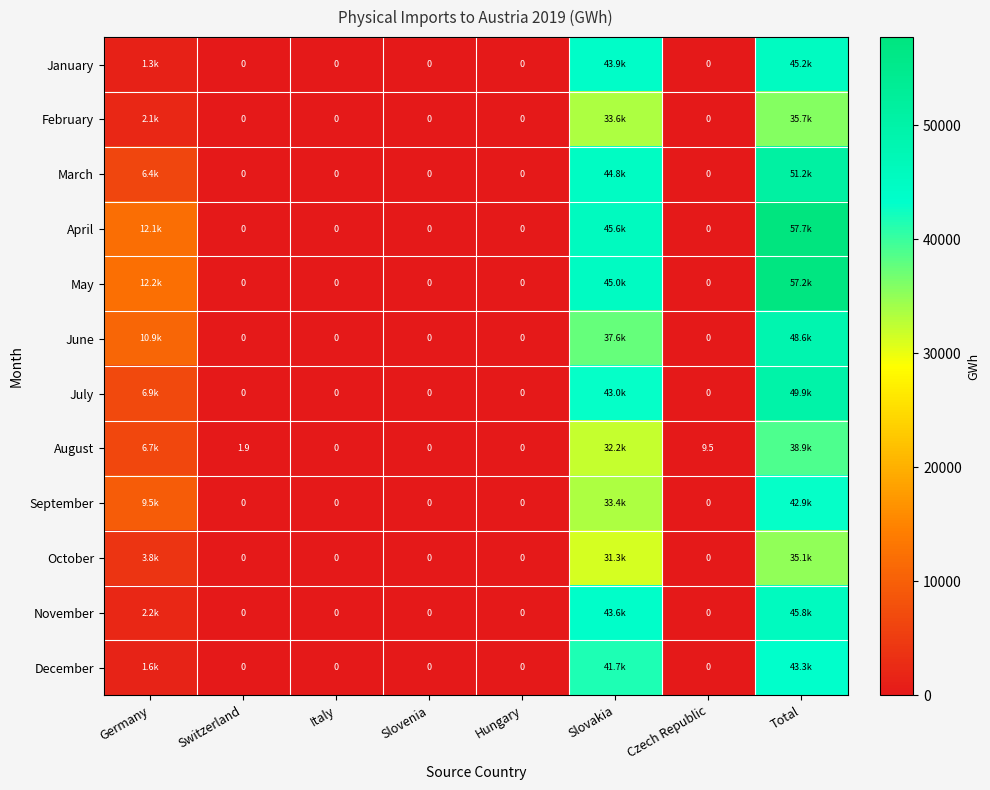

At which category is the sum across all series the highest?

Total